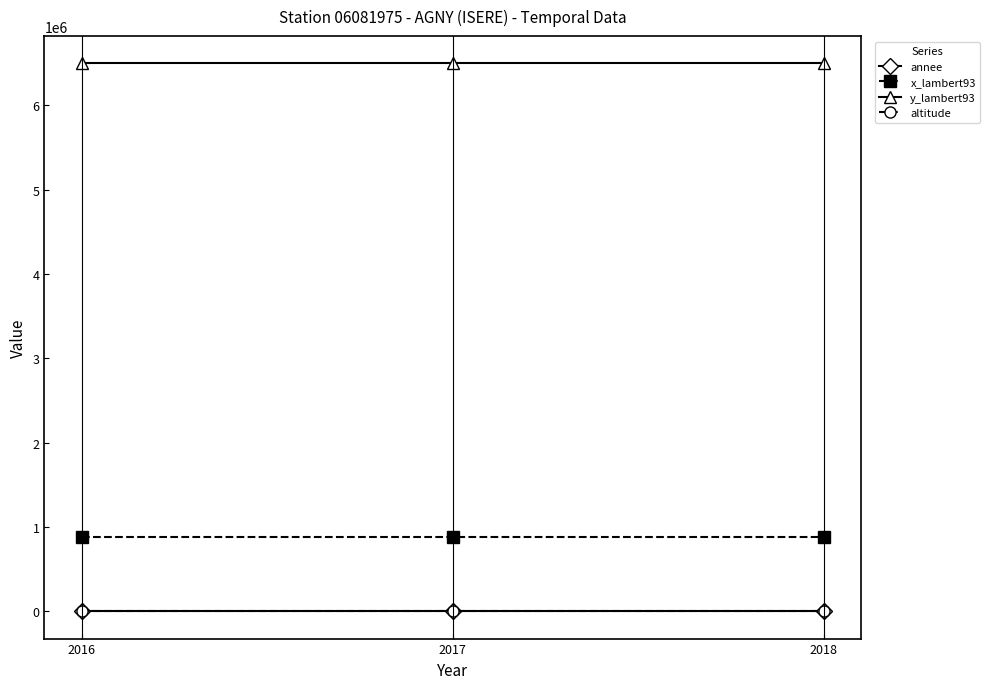

Is the value of annee at 2016 greater than the value of x_lambert93 at 2017?

No